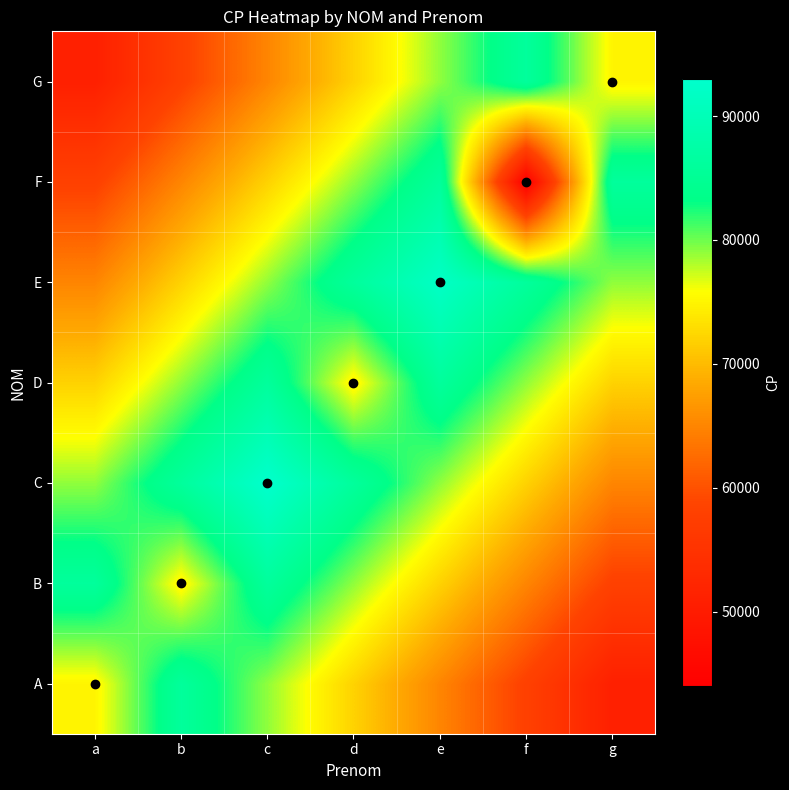

List the series in order of their peak value, lowest first.

A, B, D, F, G, E, C